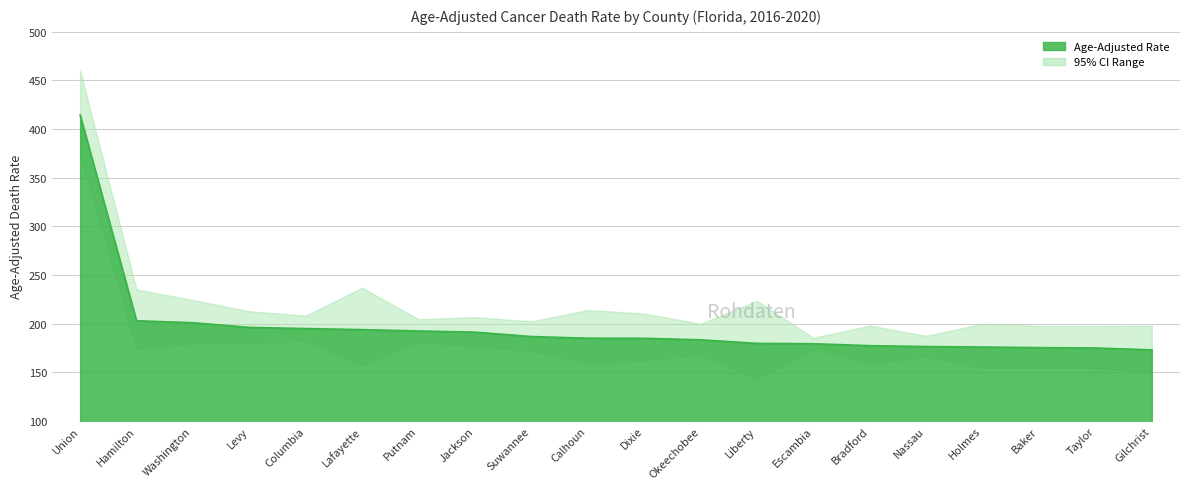

Is the value of Upper CI at Lafayette greater than the value of Lower CI at Taylor?

Yes